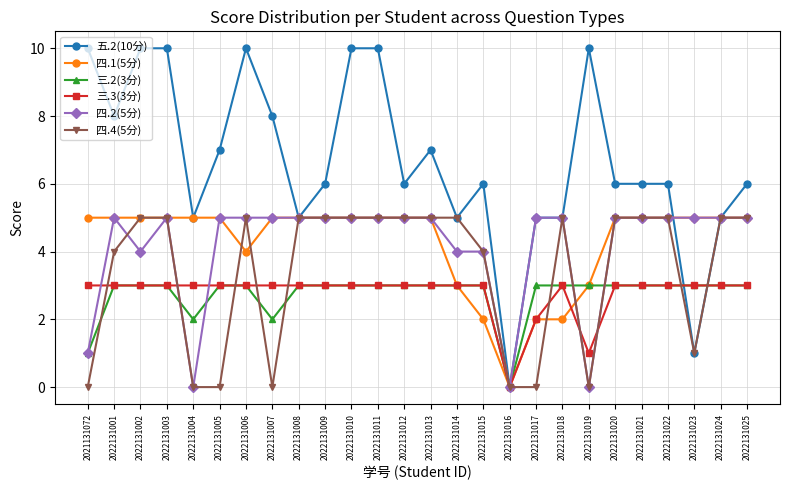

The value of 三.2(3分) at 2022131009 is 3. True or false?

True